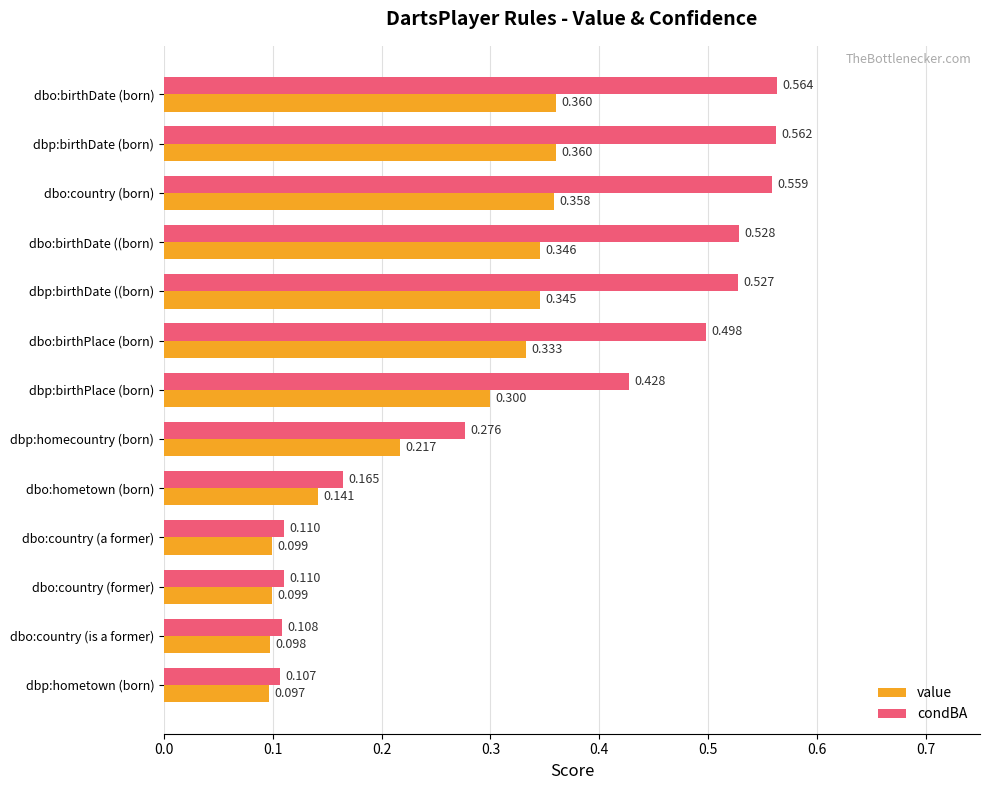

What are all the series names shown in the legend?

value, condBA